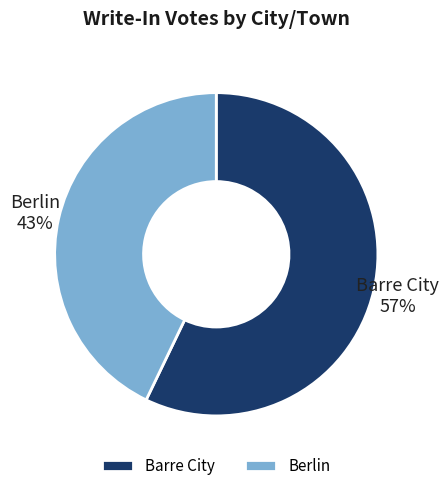

Which category accounts for the majority?

Barre City